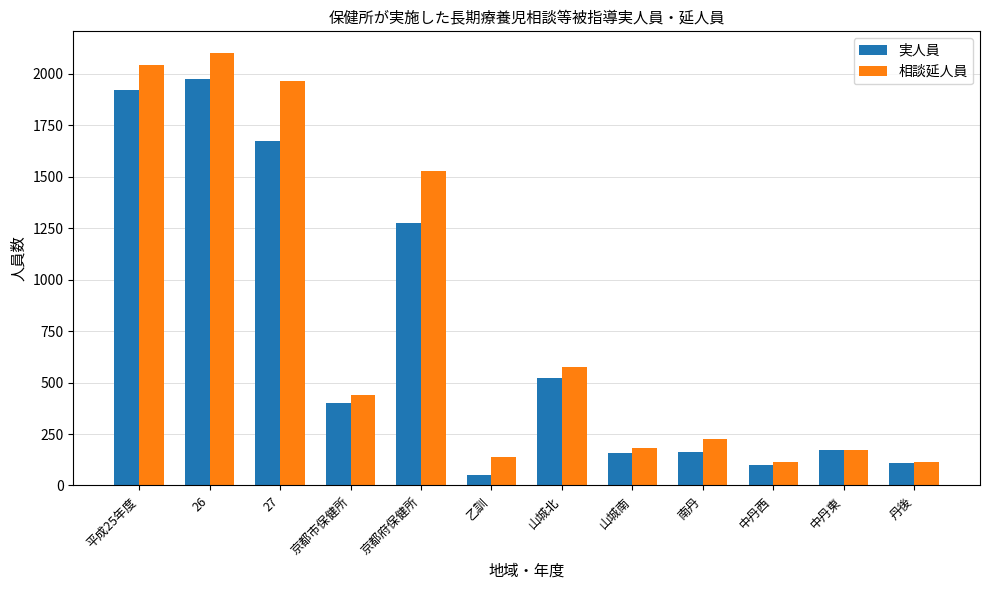

List the series in order of their overall mean, highest first.

相談延人員, 実人員